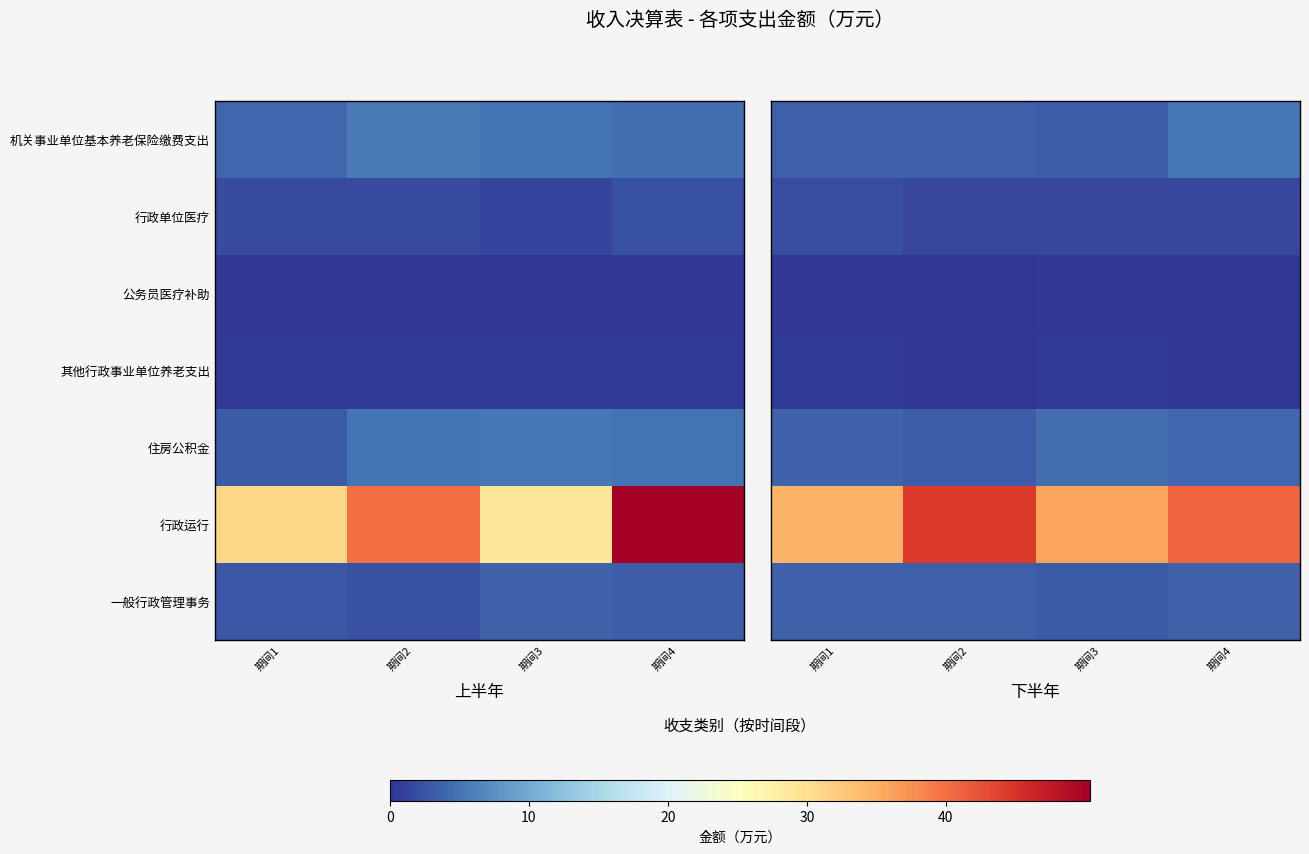

True or false: 公务员医疗补助 has a value of 0.2 at 期间1.

True